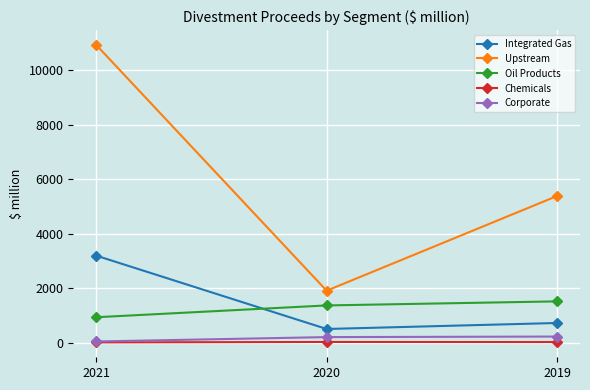

What is the maximum value for Chemicals?

26